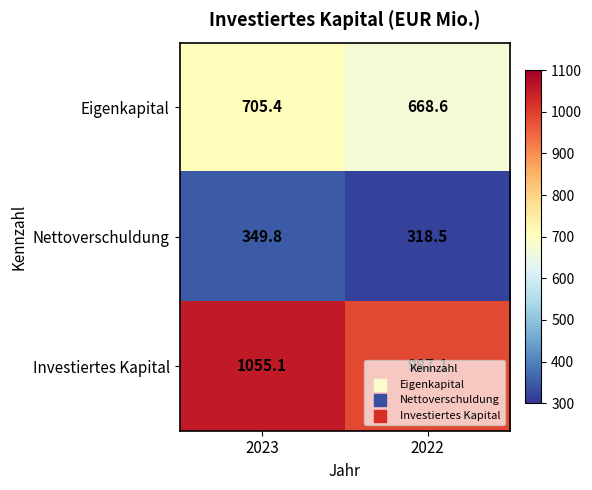

The value of Nettoverschuldung at 2023 is 616.0. True or false?

False